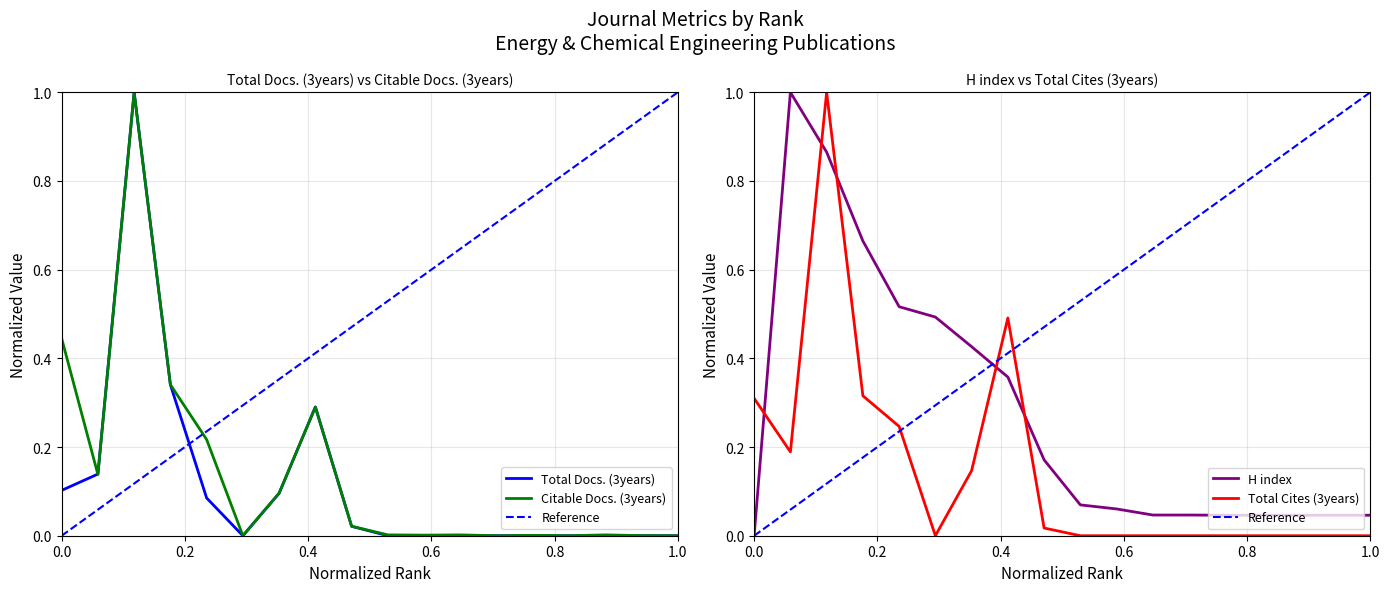

After their last crossing, which series has the higher values: Citable Docs. (3years) or Total Cites (3years)?

Citable Docs. (3years)